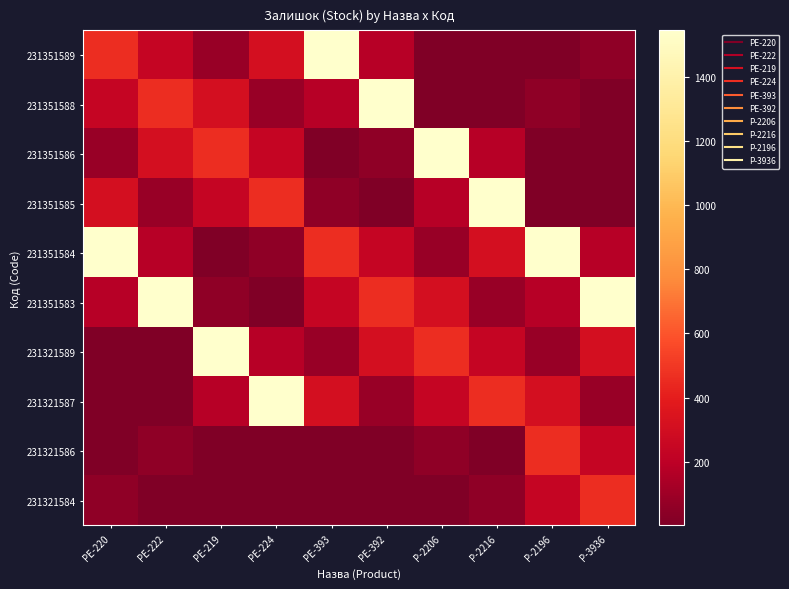

Reading right to left, list all the values displayed in this chart.

231351589: P-3936=55	P-2196=1	P-2216=2	P-2206=3	PE-392=179	PE-393=1545	PE-224=313	PE-219=81	PE-222=242	PE-220=465
231351588: P-3936=1	P-2196=55	P-2216=3	P-2206=2	PE-392=1545	PE-393=179	PE-224=81	PE-219=313	PE-222=465	PE-220=242
231351586: P-3936=3	P-2196=2	P-2216=179	P-2206=1545	PE-392=55	PE-393=3	PE-224=242	PE-219=465	PE-222=313	PE-220=81
231351585: P-3936=2	P-2196=3	P-2216=1545	P-2206=179	PE-392=3	PE-393=55	PE-224=465	PE-219=242	PE-222=81	PE-220=313
231351584: P-3936=179	P-2196=1545	P-2216=313	P-2206=81	PE-392=242	PE-393=465	PE-224=55	PE-219=3	PE-222=179	PE-220=1545
231351583: P-3936=1545	P-2196=179	P-2216=81	P-2206=313	PE-392=465	PE-393=242	PE-224=3	PE-219=55	PE-222=1545	PE-220=179
231321589: P-3936=313	P-2196=81	P-2216=242	P-2206=465	PE-392=313	PE-393=81	PE-224=179	PE-219=1545	PE-222=2	PE-220=3
231321587: P-3936=81	P-2196=313	P-2216=465	P-2206=242	PE-392=81	PE-393=313	PE-224=1545	PE-219=179	PE-222=3	PE-220=2
231321586: P-3936=242	P-2196=465	P-2216=1	P-2206=55	PE-392=1	PE-393=2	PE-224=1	PE-219=2	PE-222=55	PE-220=1
231321584: P-3936=465	P-2196=242	P-2216=55	P-2206=1	PE-392=2	PE-393=1	PE-224=2	PE-219=1	PE-222=1	PE-220=55